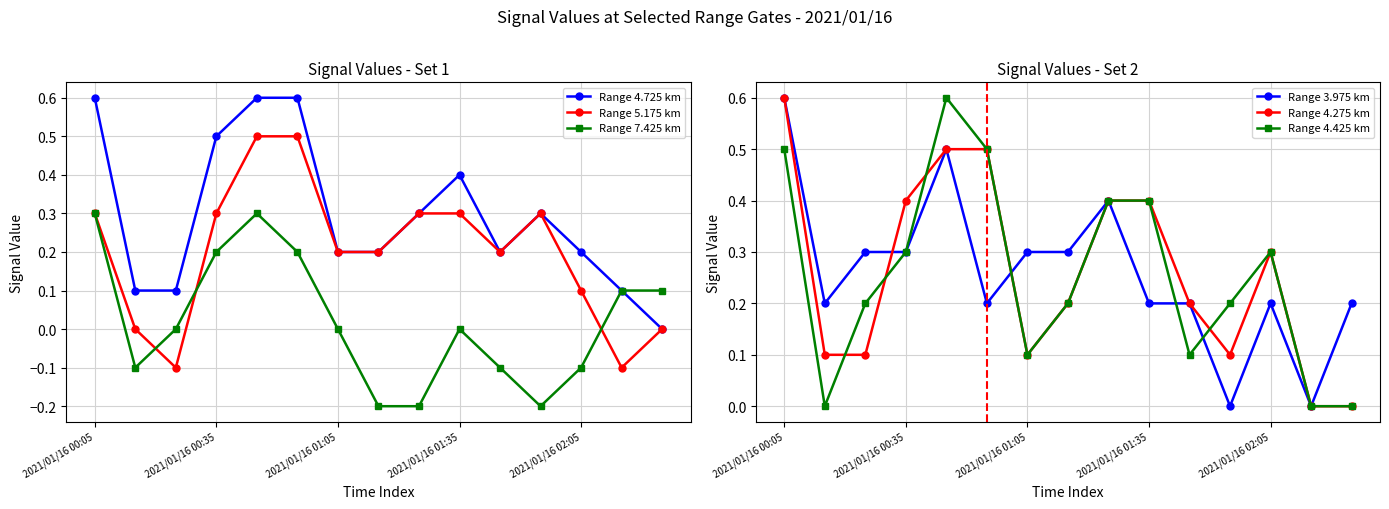

How many Range 4.725 km values are between 0 and 1?

15